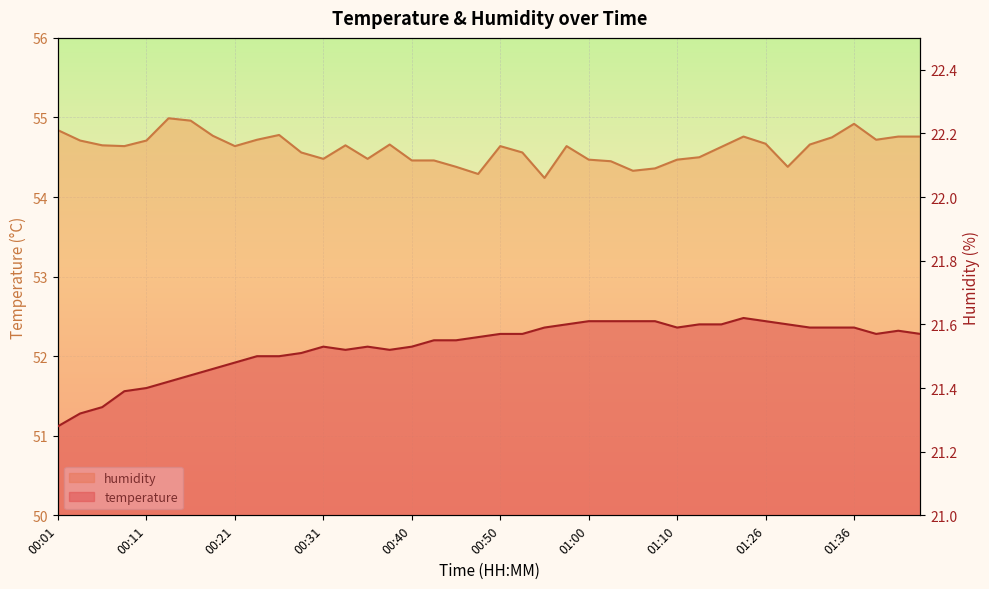

What is the approximate value of humidity at 01:33?

54.8